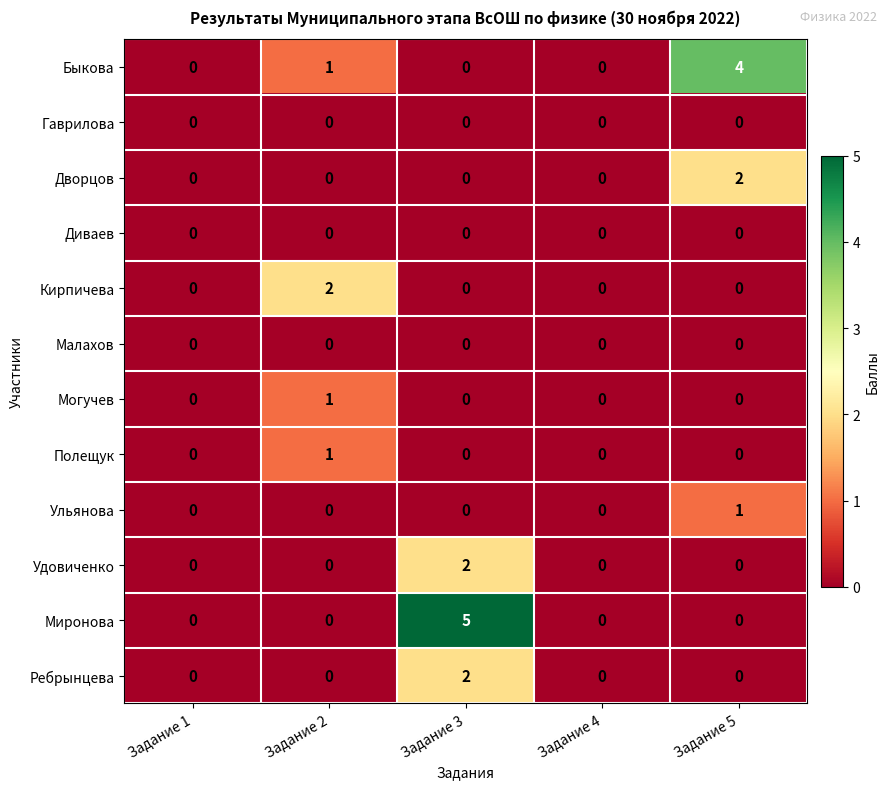

Between Задание 4 and Задание 5, which series saw the biggest shift?

Быкова